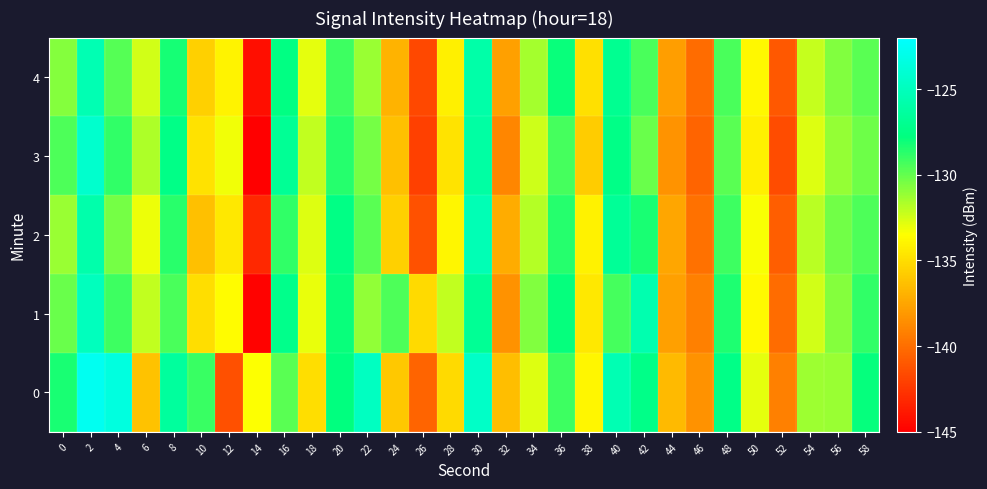

At which category is the sum across all series the highest?

2